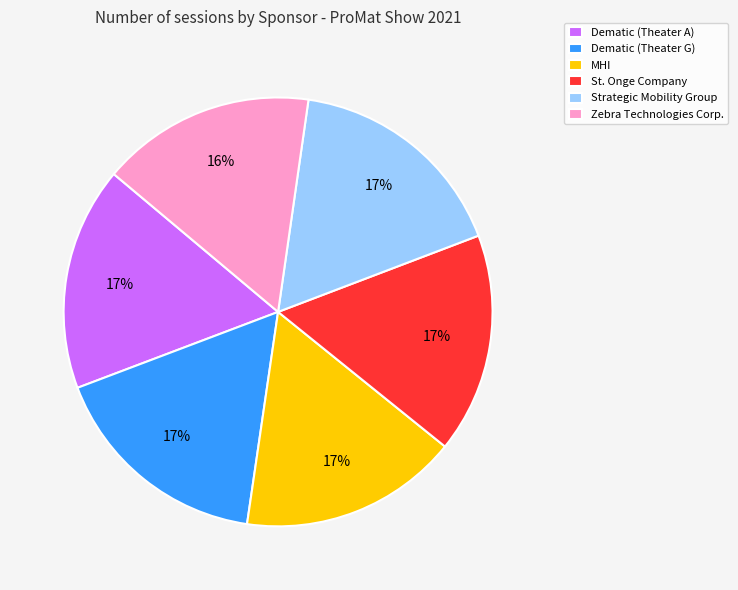

How many segments does this pie chart have?

6